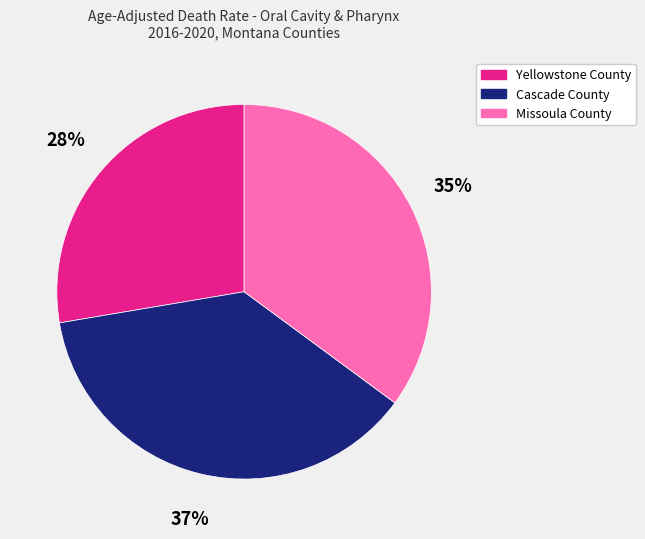

To the nearest percent, what is the combined percentage of Missoula County and Yellowstone County?

63%